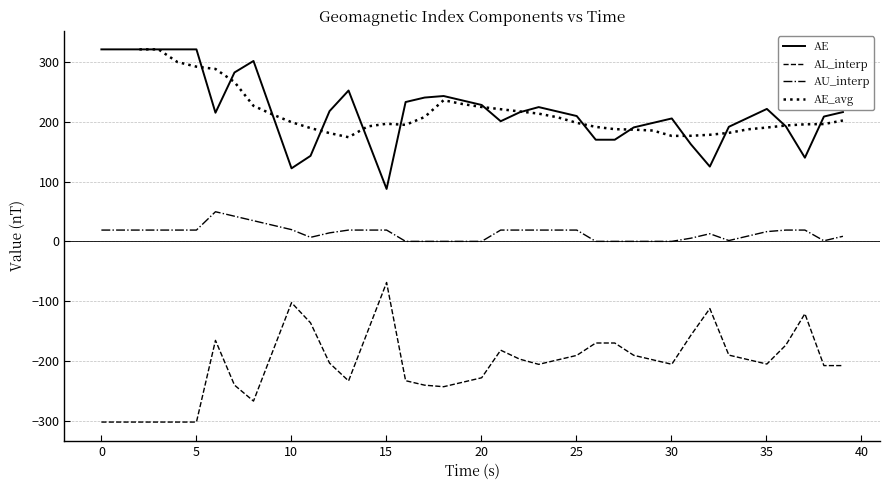

What is the minimum value for AE?

87.6